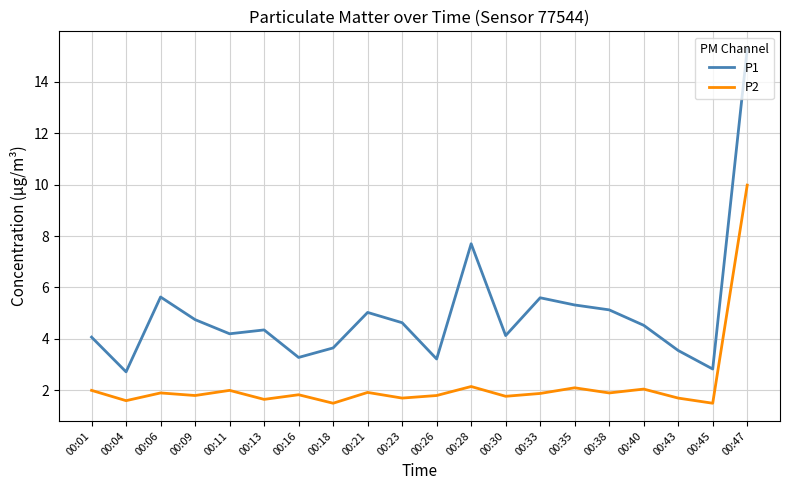

What is the greatest value displayed?

15.3